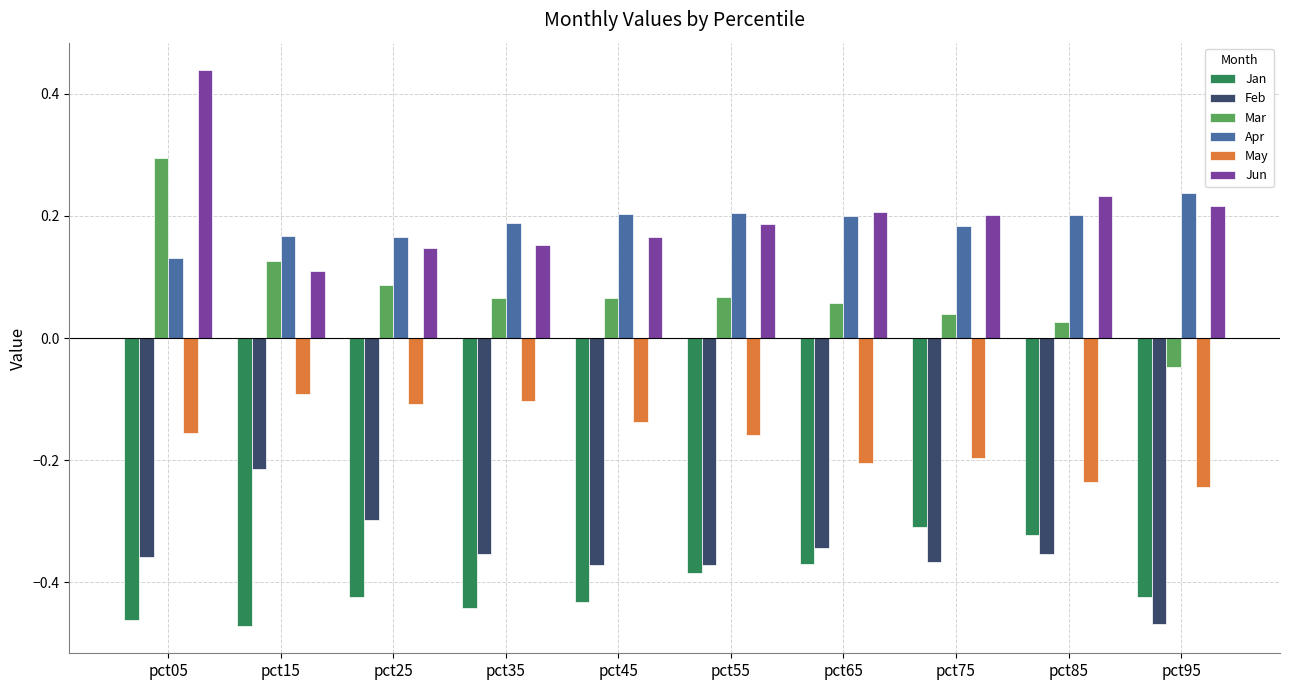

At which category is the sum across all series the highest?

pct05